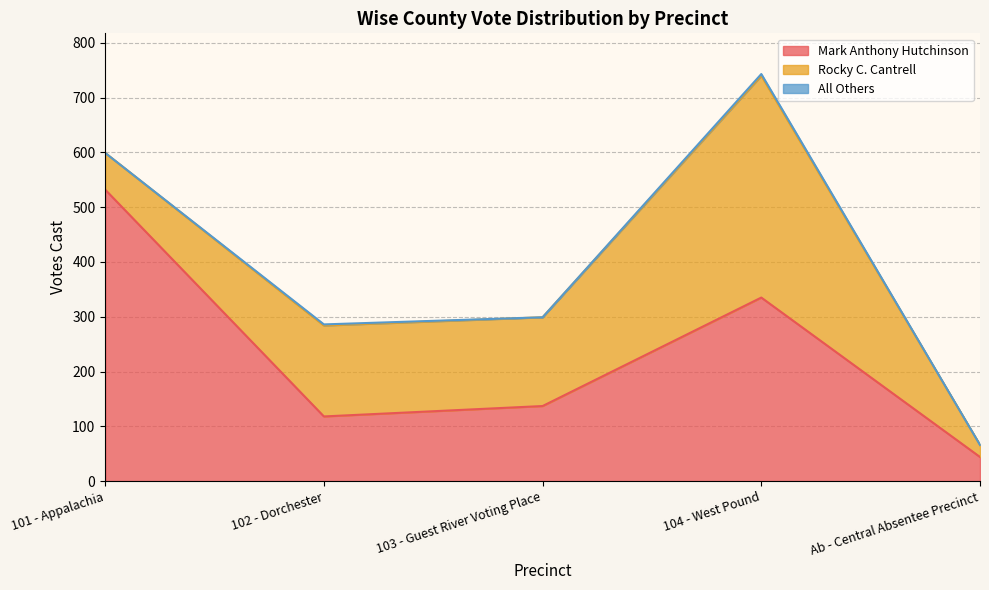

Reading right to left, extract all data points from this chart.

Mark Anthony Hutchinson: Ab - Central Absentee Precinct=44	104 - West Pound=335	103 - Guest River Voting Place=137	102 - Dorchester=118	101 - Appalachia=532
Rocky C. Cantrell: Ab - Central Absentee Precinct=22	104 - West Pound=405	103 - Guest River Voting Place=162	102 - Dorchester=166	101 - Appalachia=67
All Others: Ab - Central Absentee Precinct=0	104 - West Pound=3	103 - Guest River Voting Place=0	102 - Dorchester=2	101 - Appalachia=0